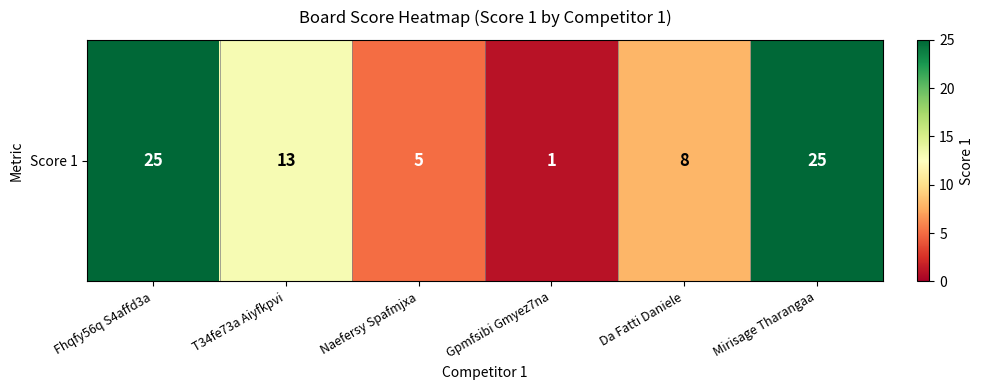

Reading left to right, extract all data points from this chart.

Fhqfy56q S4affd3a=25	T34fe73a Aiyfkpvi=13	Naefersy Spafmjxa=5	Gpmfsibi Gmyez7na=1	Da Fatti Daniele=8	Mirisage Tharangaa=25